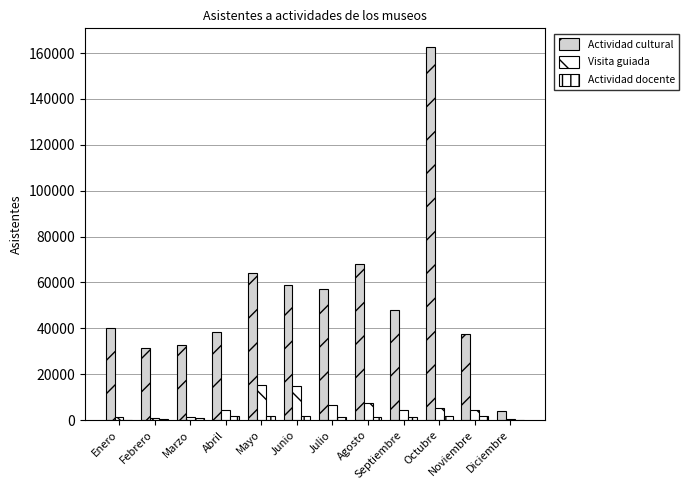

What is the difference between the highest and lowest values at Septiembre?

46409